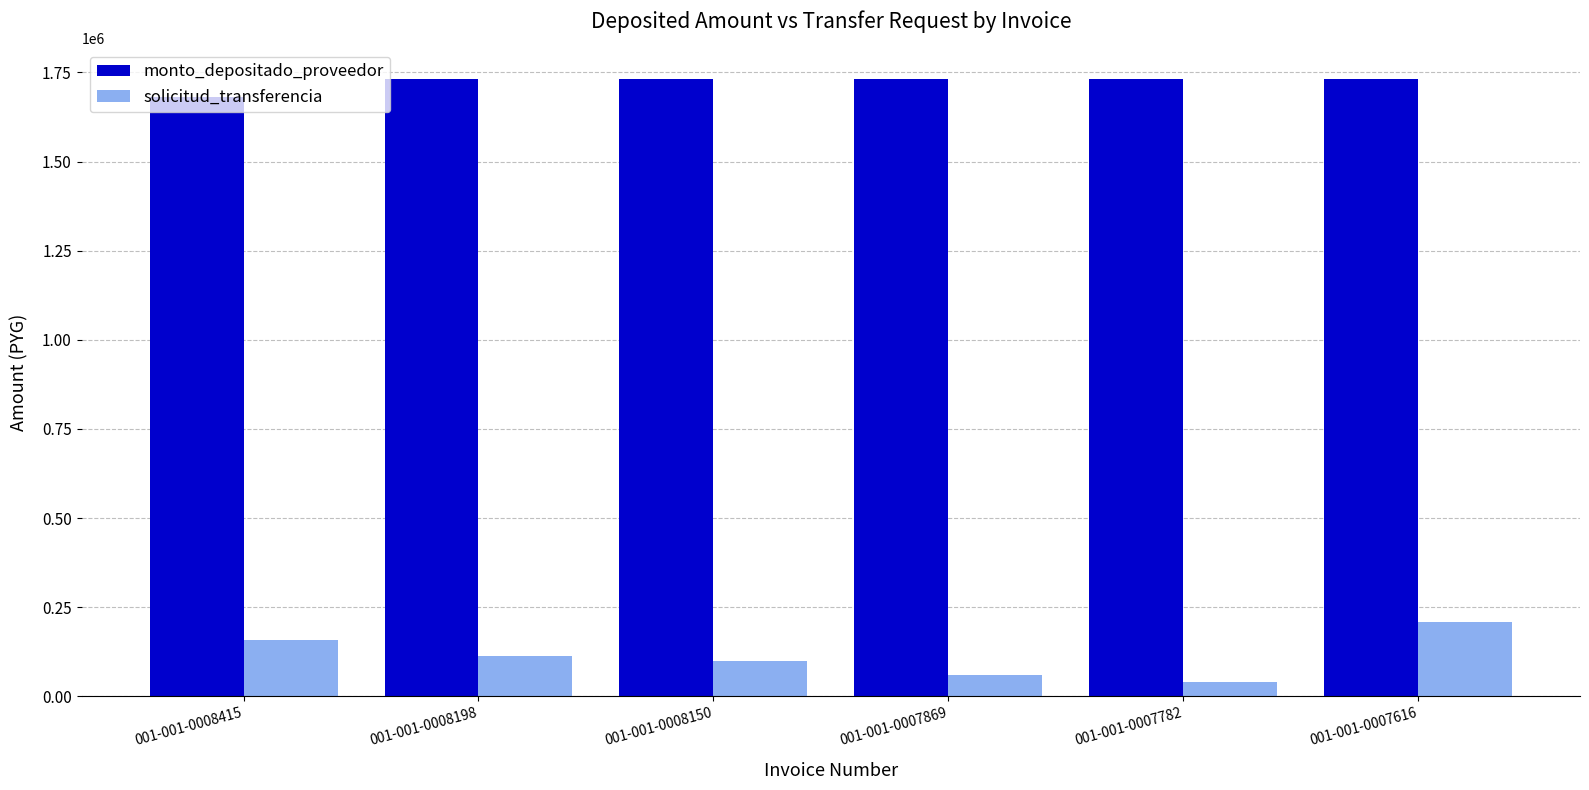

Rank the series at 001-001-0008198 from lowest to highest value.

solicitud_transferencia, monto_depositado_proveedor